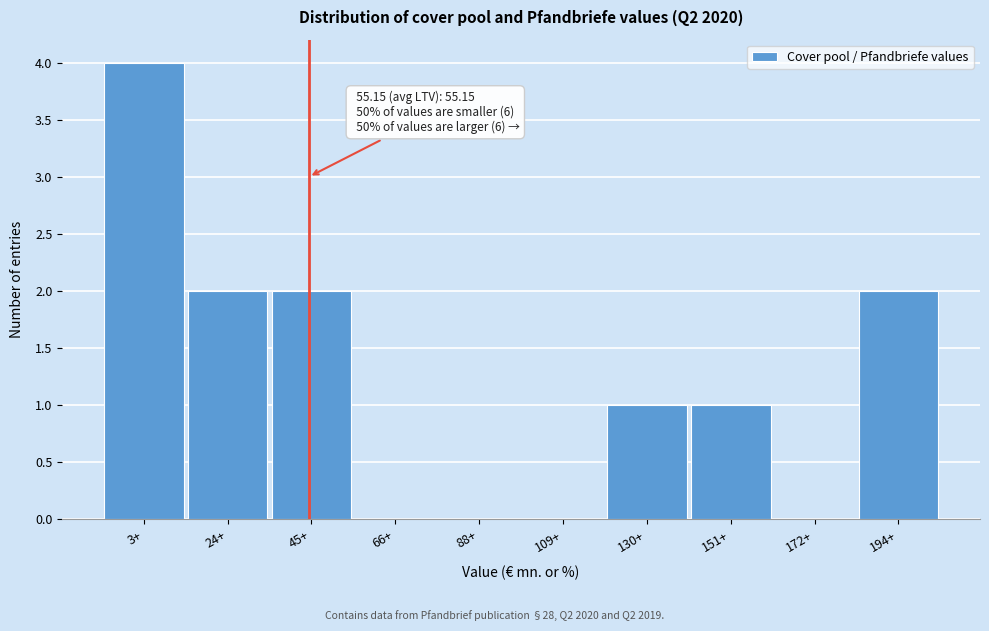

Reading left to right, extract all data points from this chart.

3+=4	24+=2	45+=2	66+=0	88+=0	109+=0	130+=1	151+=1	172+=0	194+=2